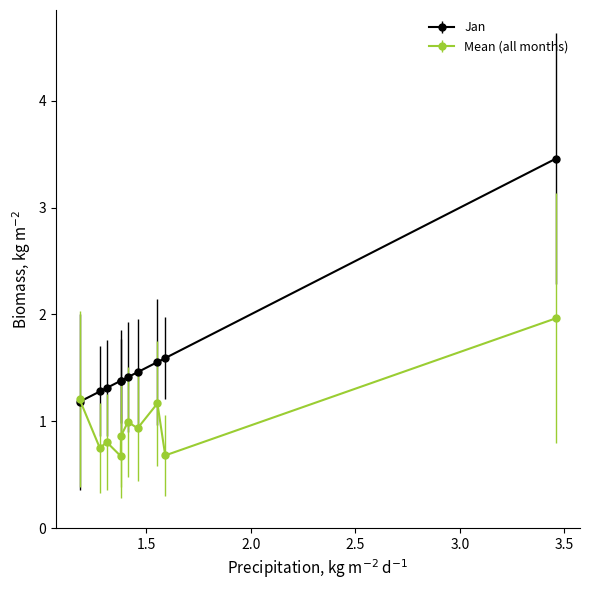

What are all the series names shown in the legend?

Jan, Mean (all months)